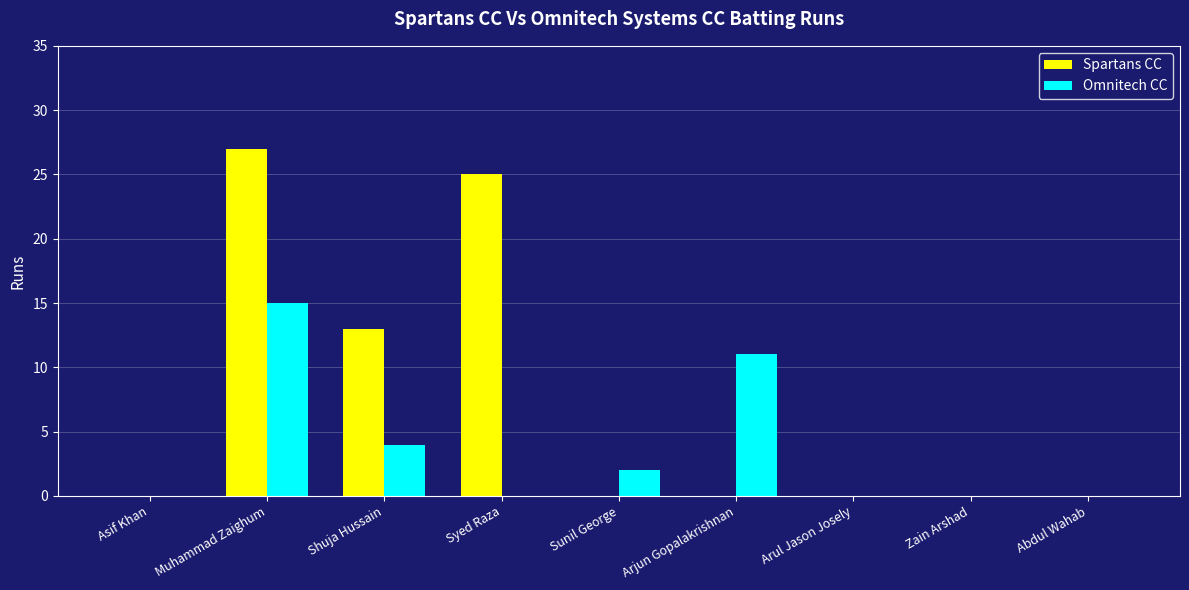

The value of Spartans CC at Sunil George is 0. True or false?

True